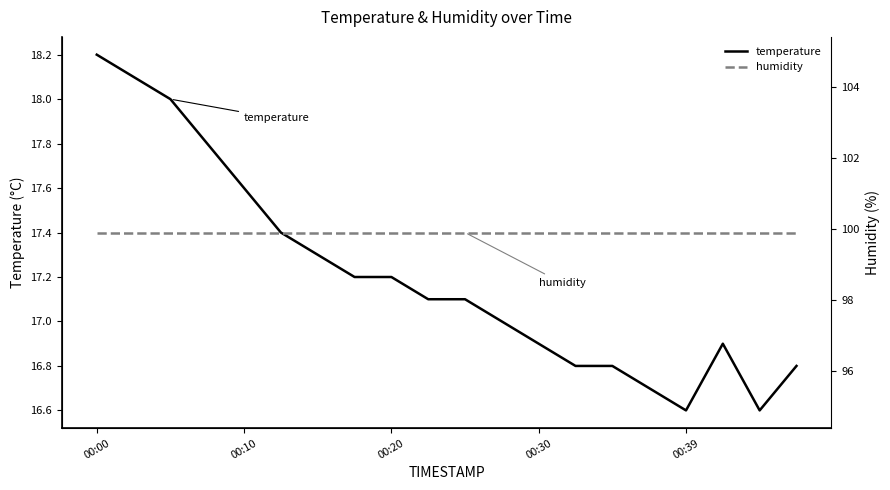

The temperature series shows 18.2 at 00:00. True or false?

True